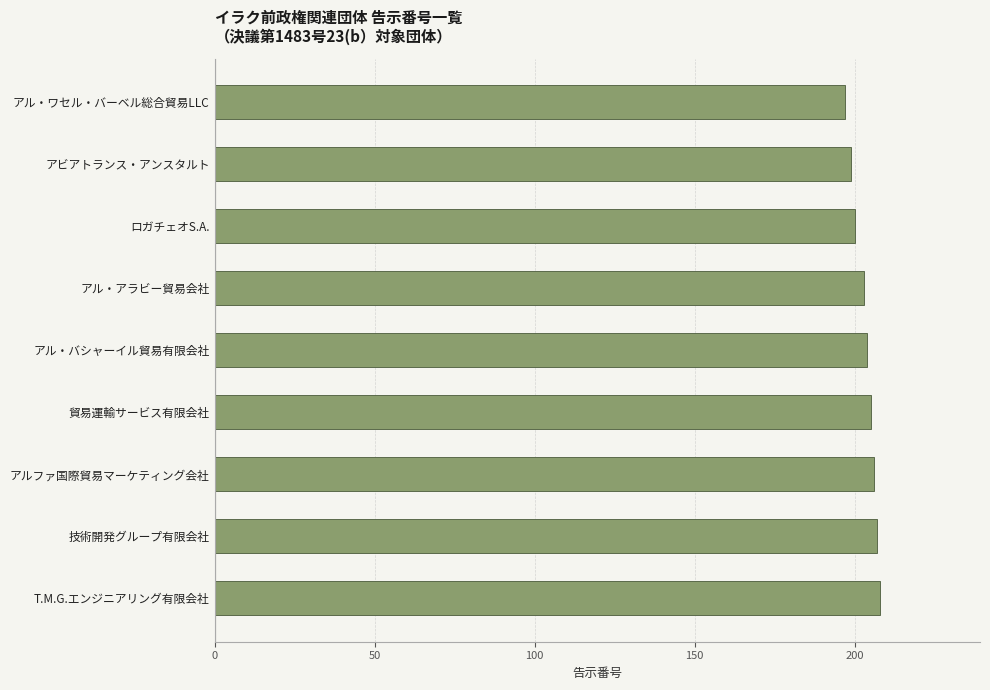

What is the difference between the second highest and minimum values?

10